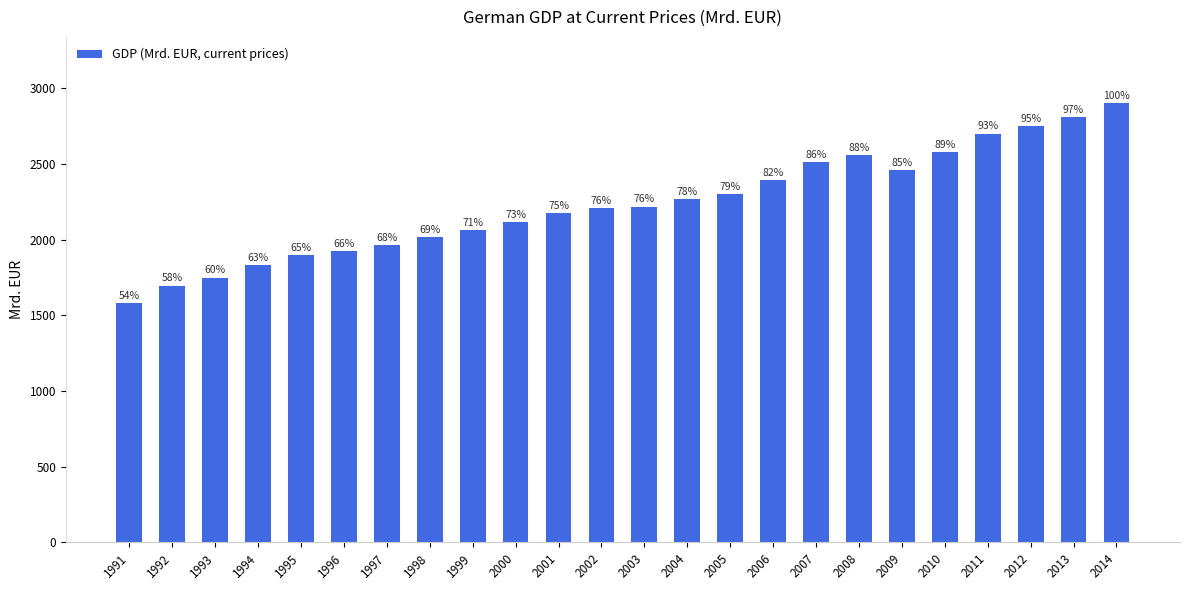

How many bars are there in total?

24